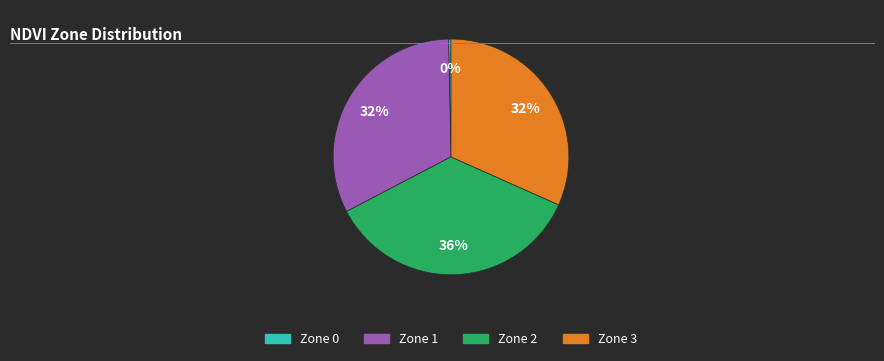

To the nearest percent, what is the average slice percentage?

25%